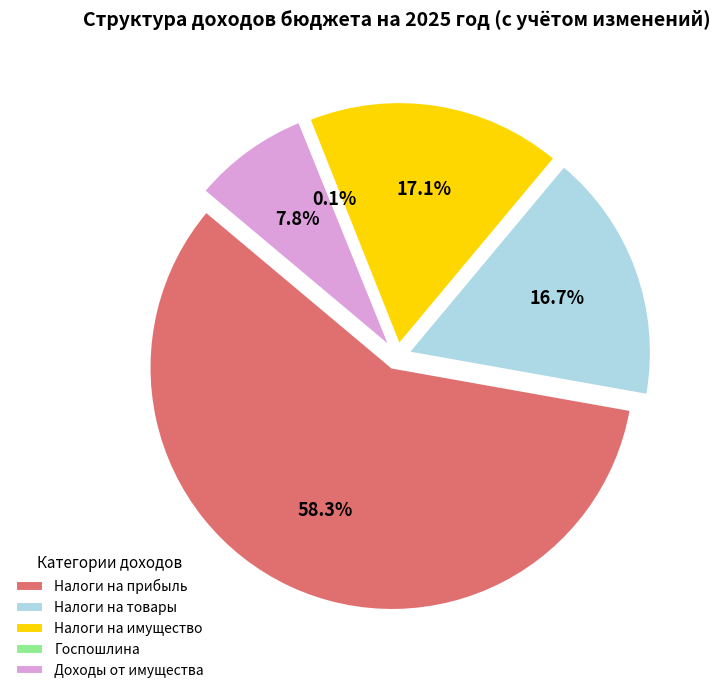

Between ДОХОДЫ ОТ ИСПОЛЬЗОВАНИЯ ИМУЩЕСТВА and НАЛОГИ НА ИМУЩЕСТВО, which is larger?

НАЛОГИ НА ИМУЩЕСТВО